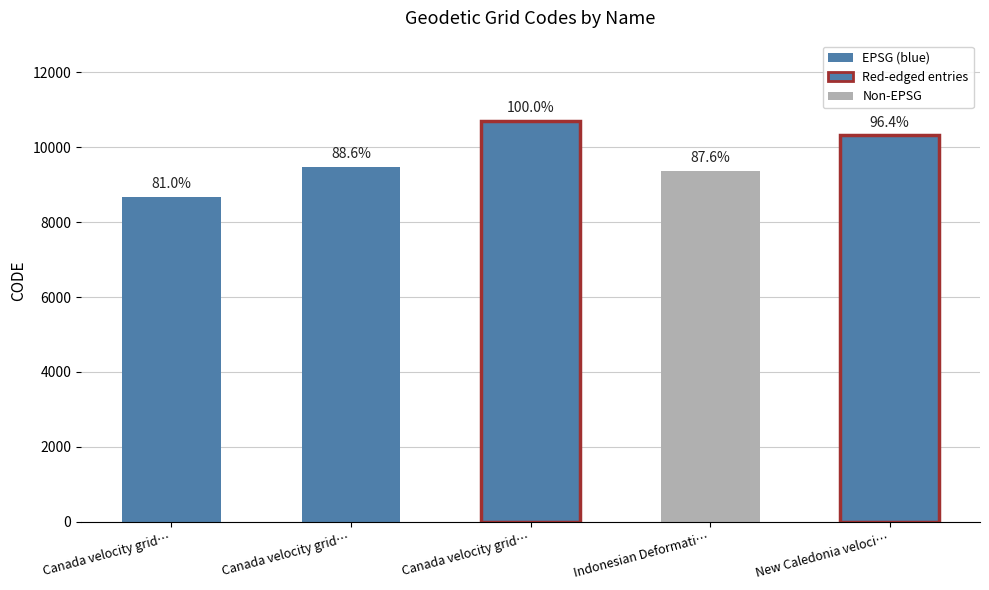

What is the difference between the second highest and second lowest values?

948